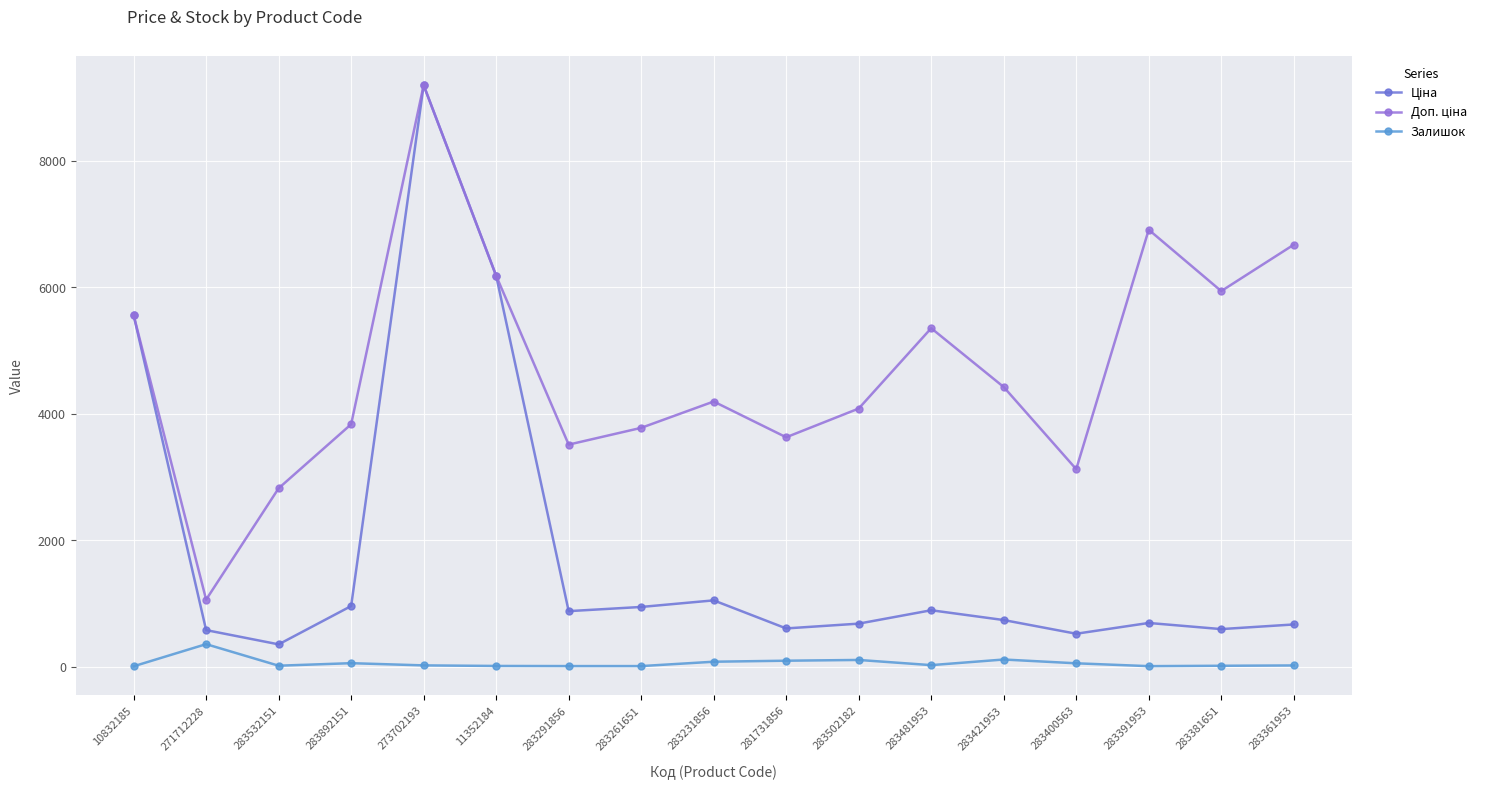

At which category is the sum across all series the highest?

273702193